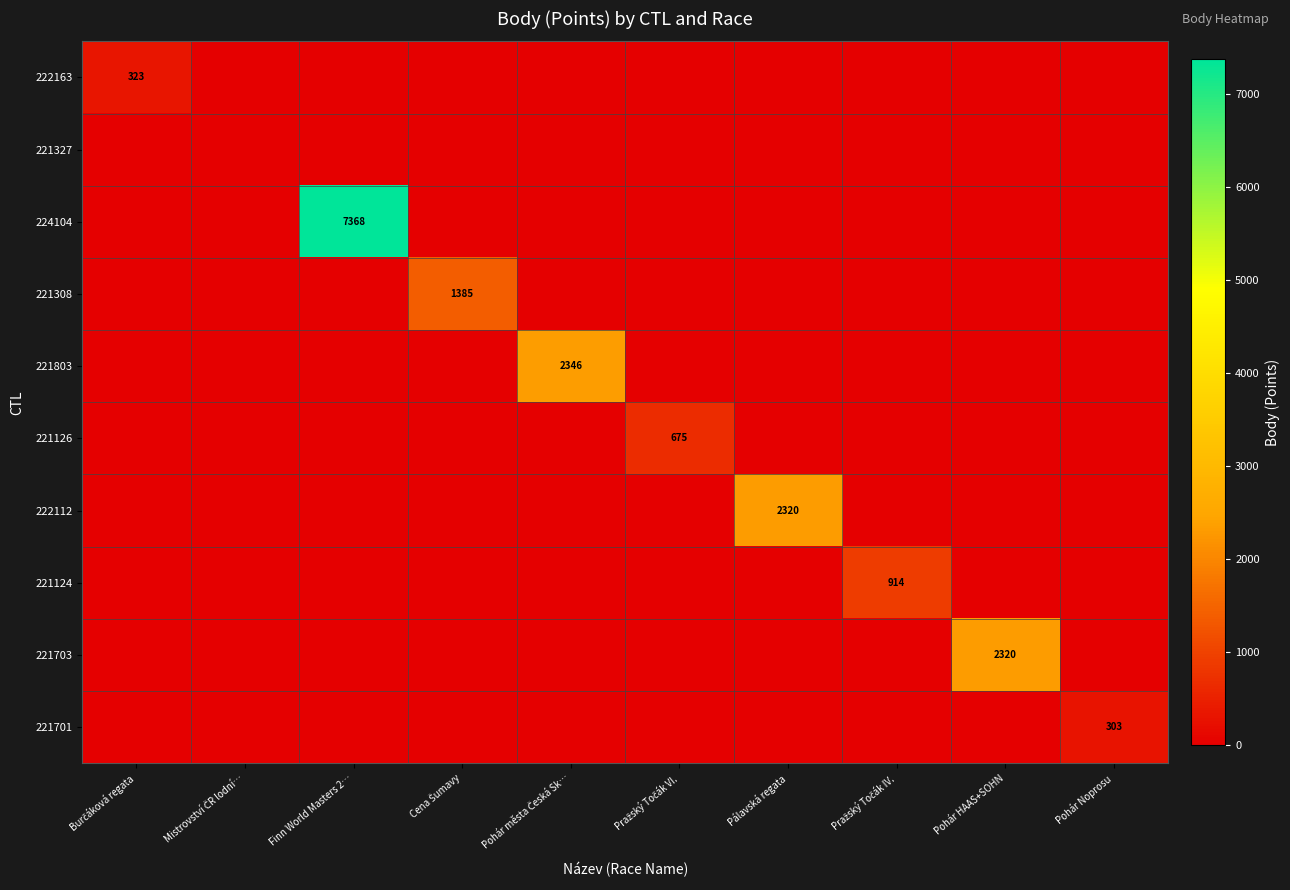

What is the sum of all 222112 values?

2320